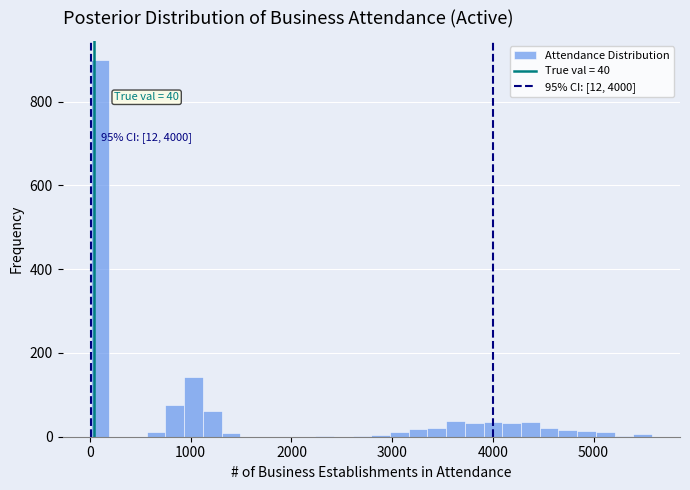

Around what value on the x-axis is the tallest bar? Give the approximate position of its centre, as read against the axis.

100